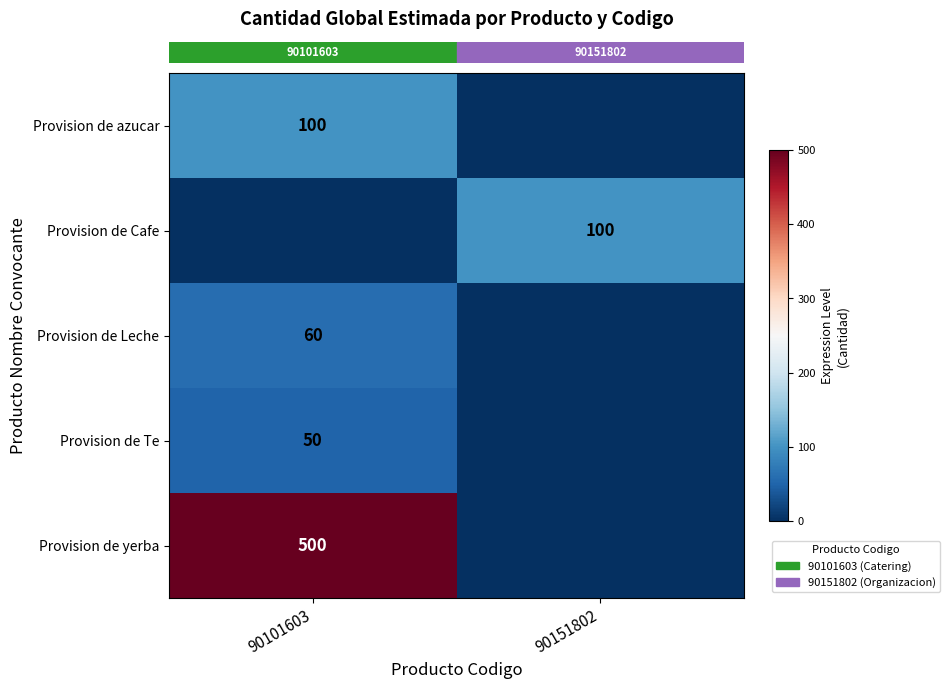

Between 90101603 and 90151802, which is larger?

90101603